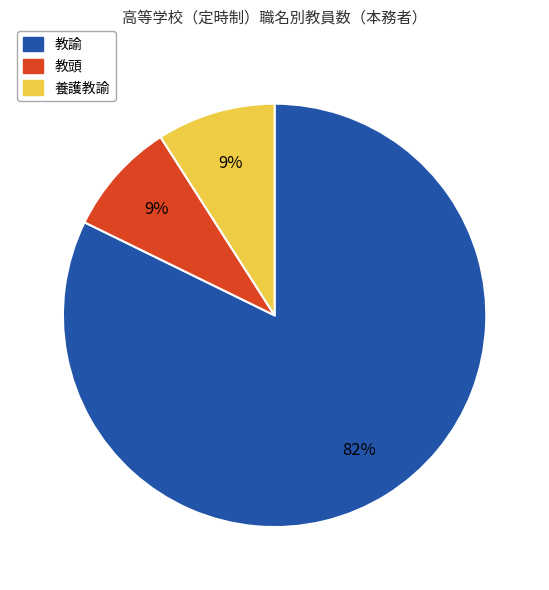

To the nearest percent, what is the average slice percentage?

33%